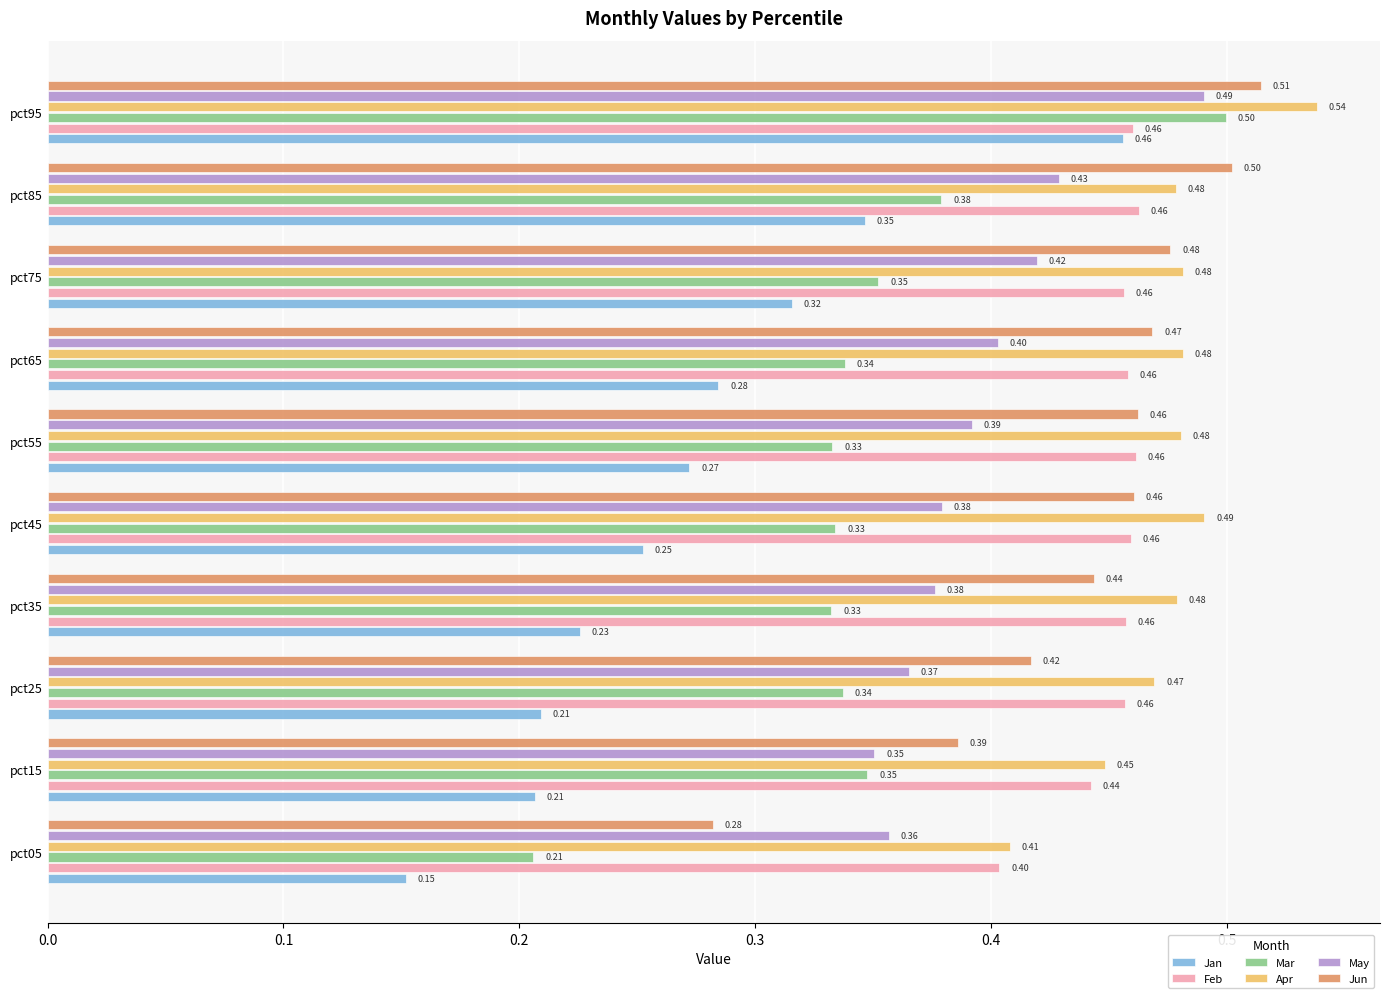

Rank the series at pct05 from highest to lowest value.

Apr, Feb, May, Jun, Mar, Jan